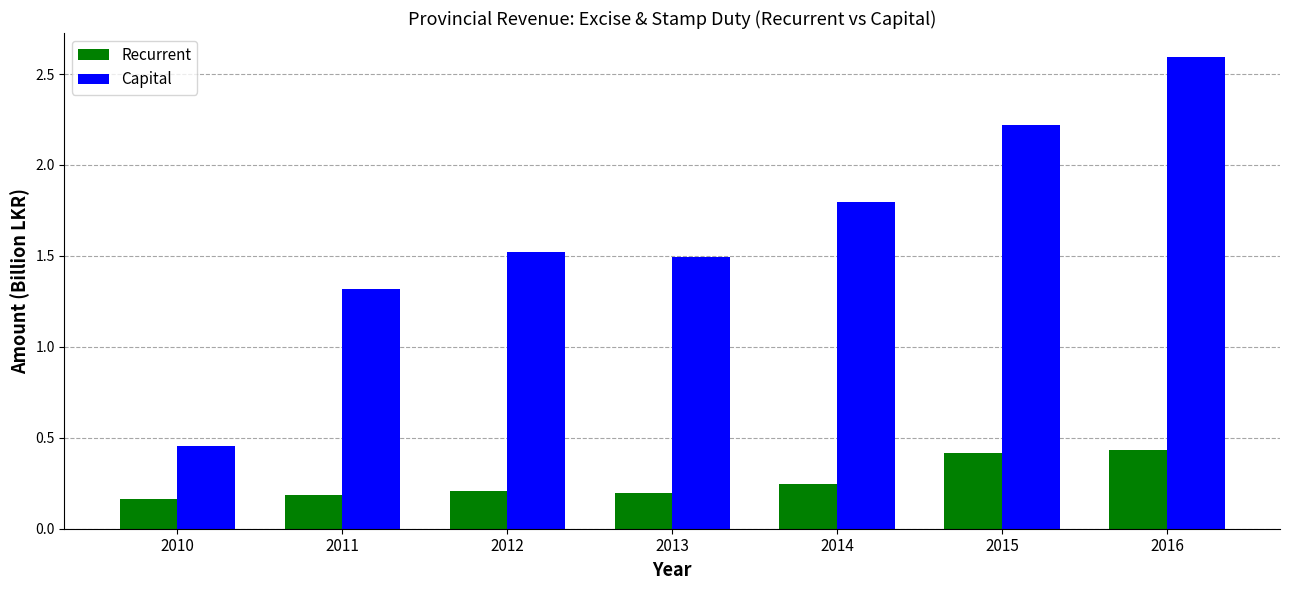

What is the spread (max minus min) of values at 2013?

1.3